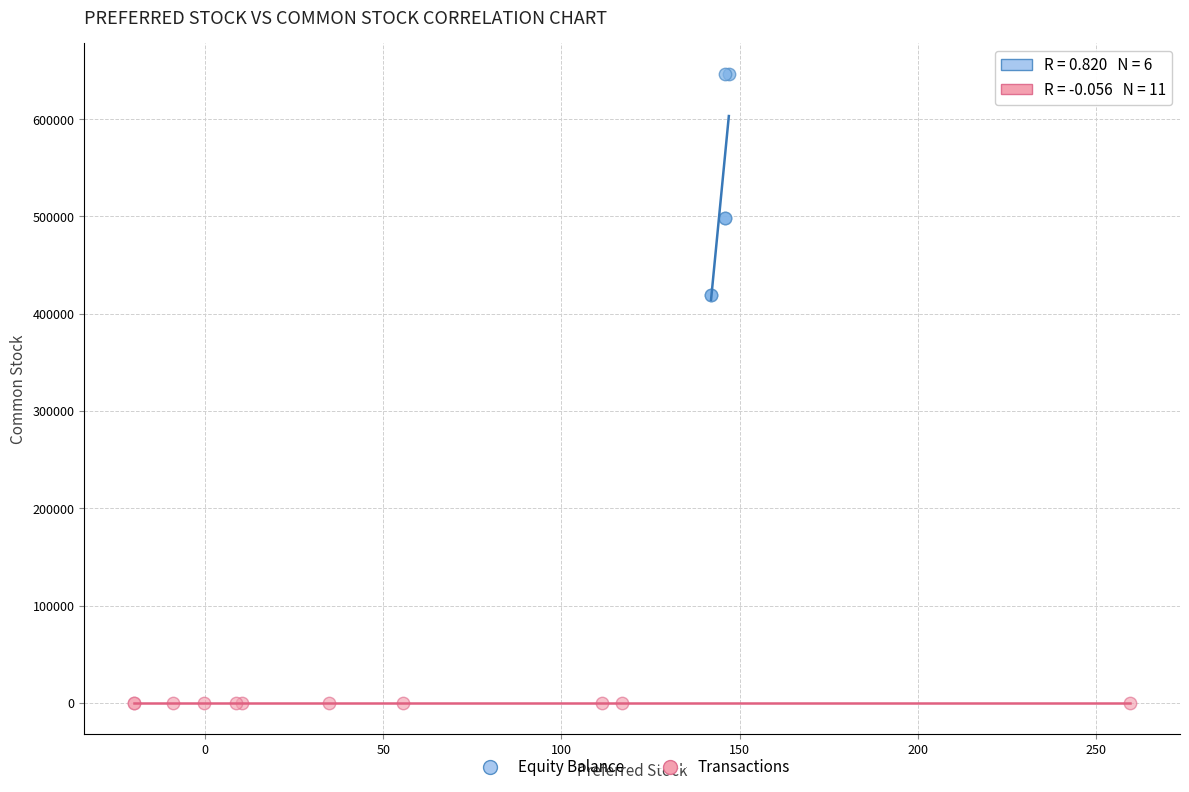

Which series has the widest spread of Y values?

Equity Balance